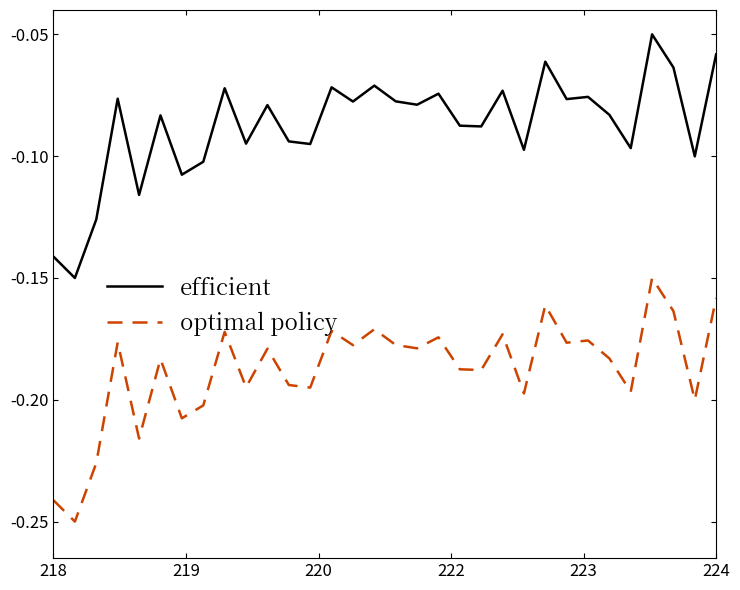

True or false: efficient and optimal policy cross at least once.

False